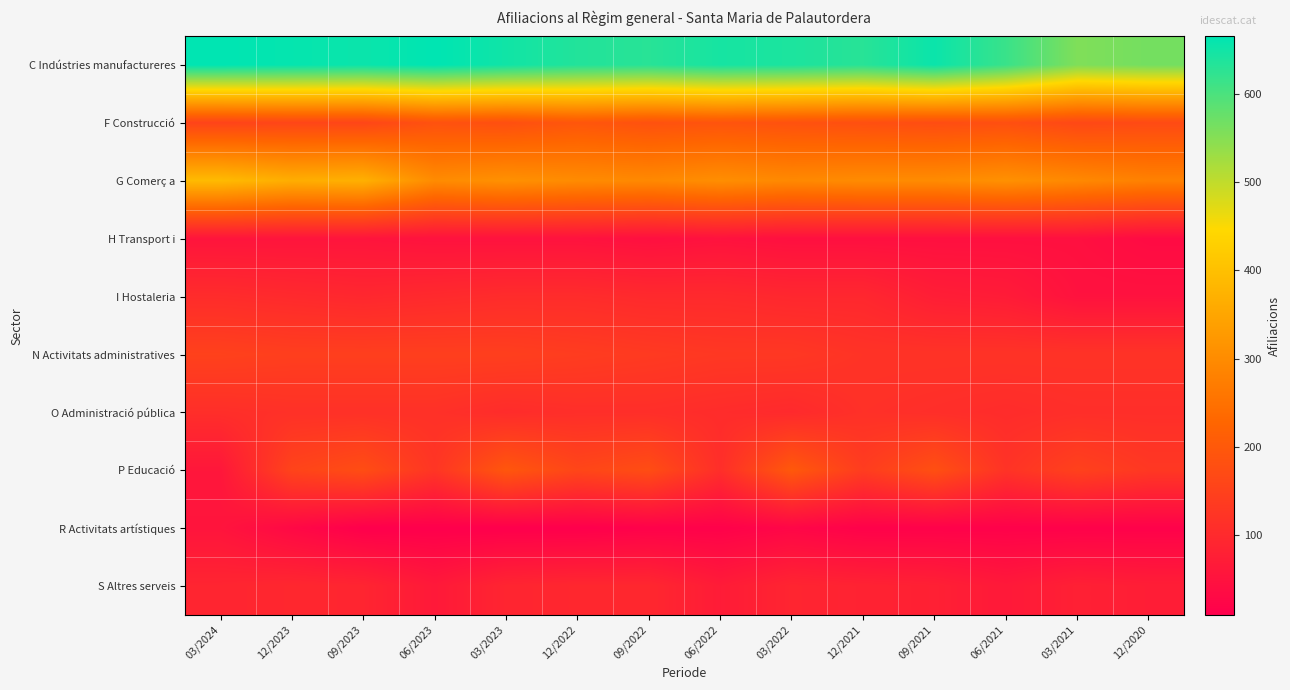

At how many categories does at least one series exceed 288?

14